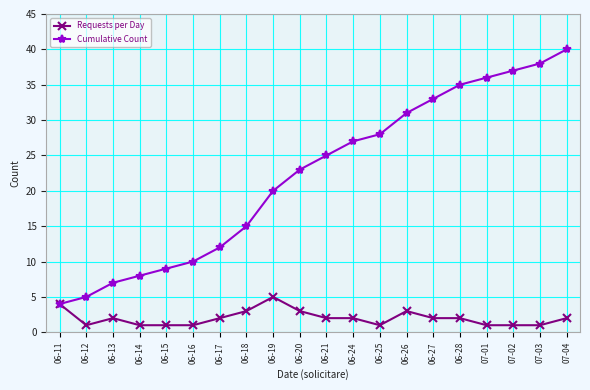

How many lines are shown in the chart?

2